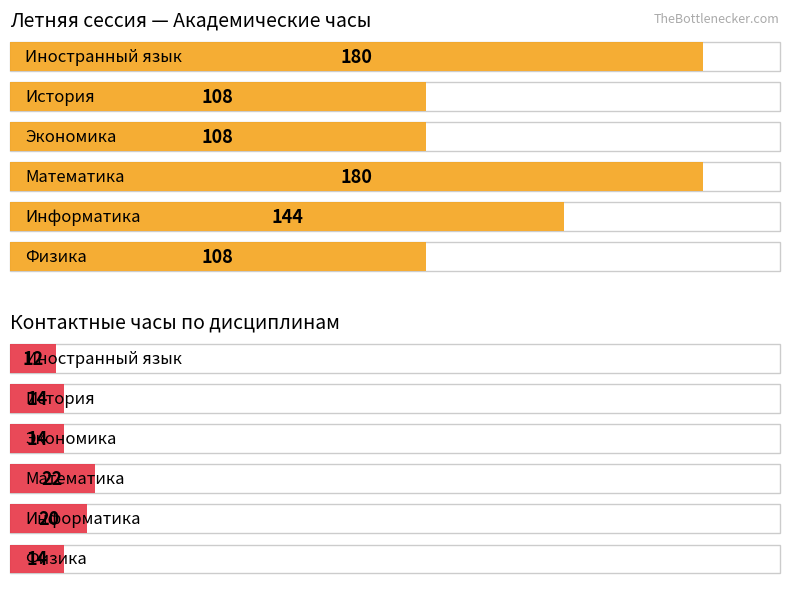

How many data points in Контакт. (Летняя сессия) are less than 14?

1